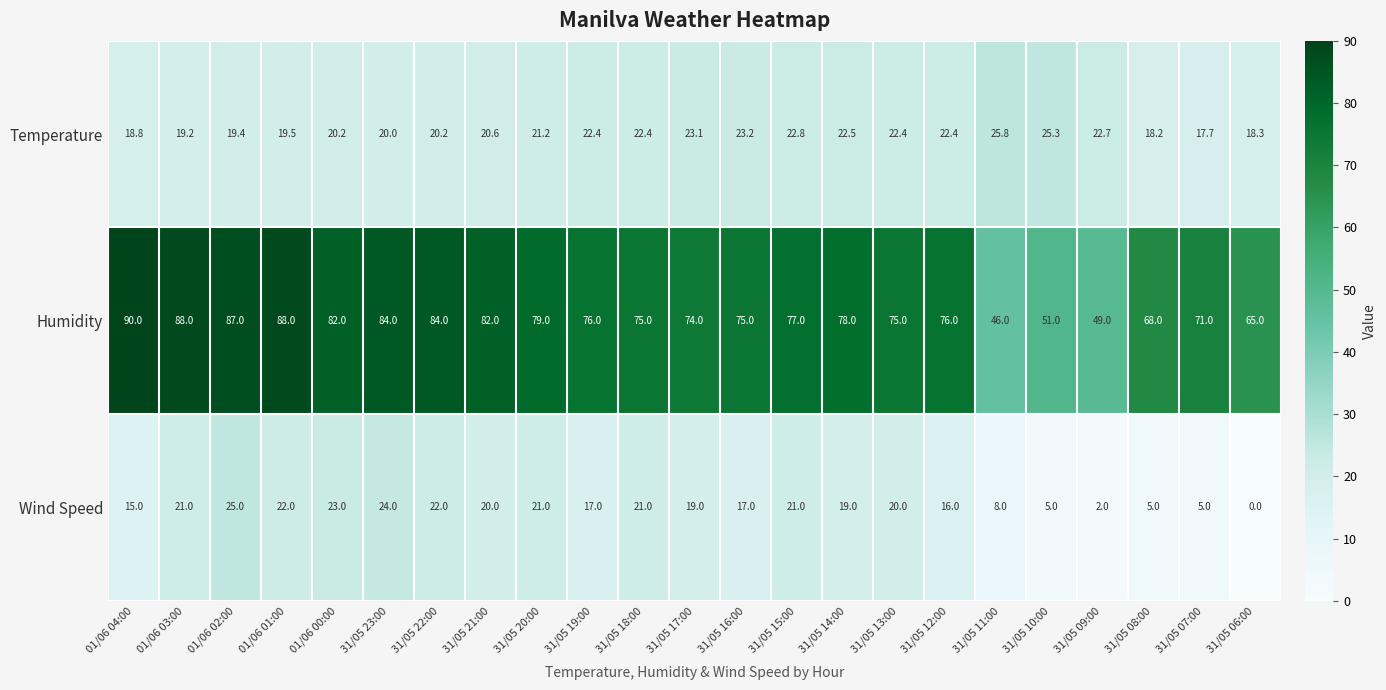

True or false: Temperature has a value of 33.7 at 31/05 18:00.

False